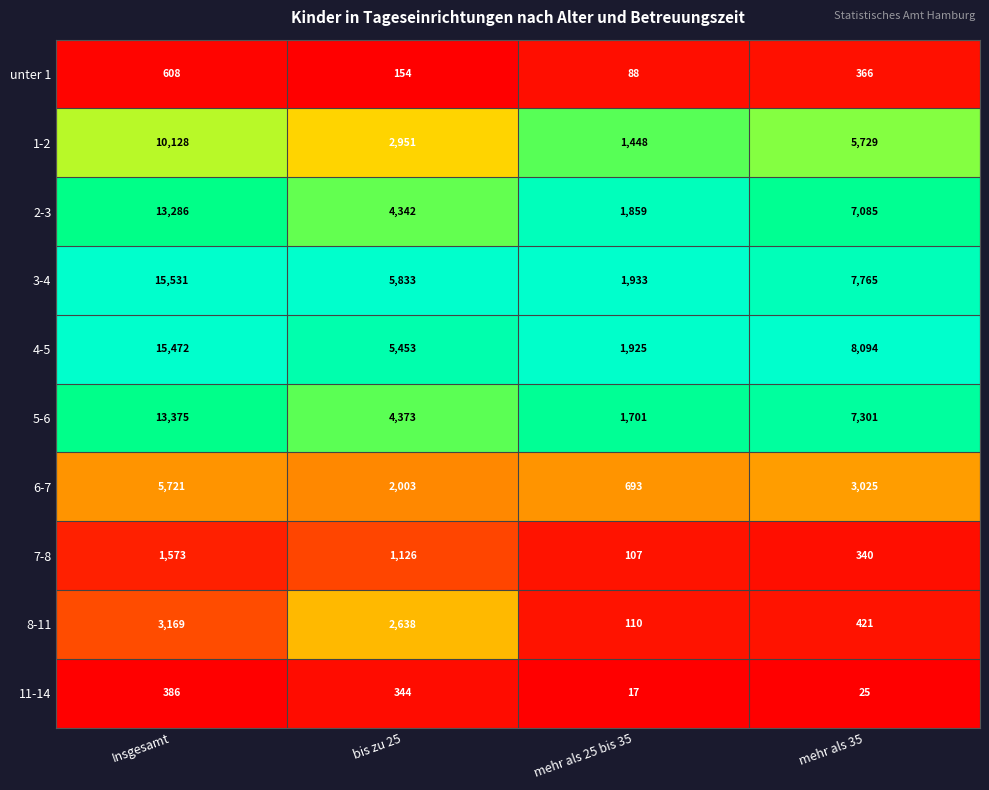

Is it true that 2-3 equals 4623 at mehr als 35?

False